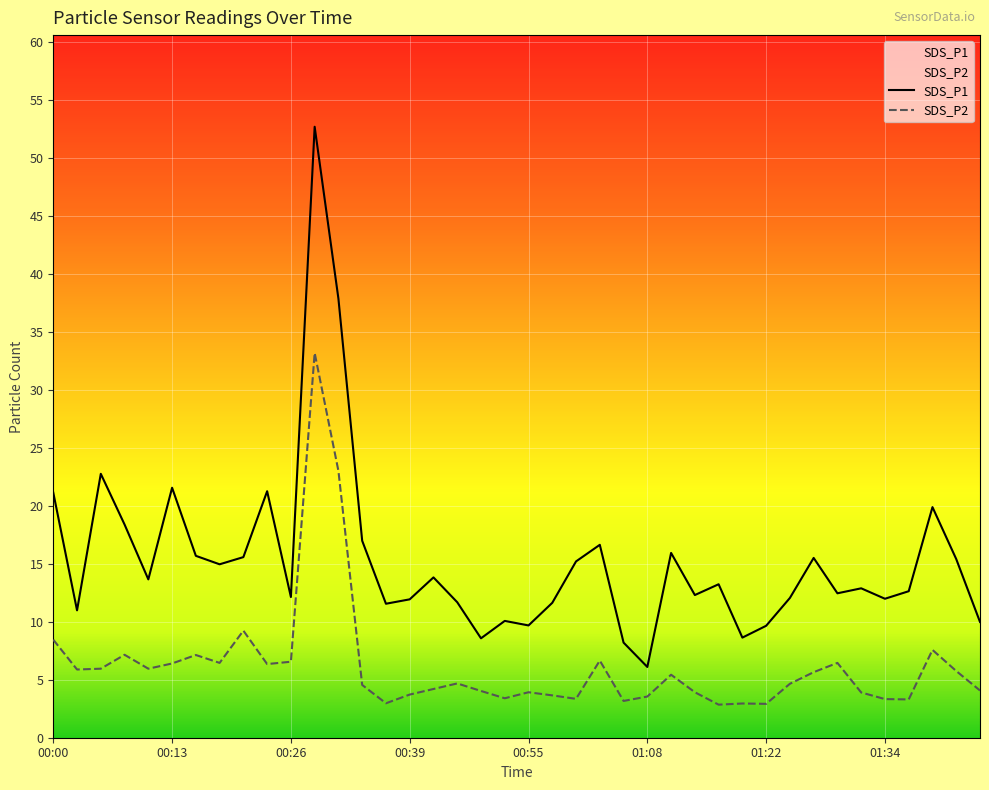

Reading left to right, what are all the values shown in this chart?

SDS_P1: 21.1	11.0	22.8	18.4	13.7	21.6	15.7	14.9	15.6	21.2	12.1	52.7	37.9	17.0	11.6	11.9	13.8	11.7	8.6	10.1	9.7	11.6	15.2	16.6	8.2	6.1	15.9	12.3	13.2	8.6	9.7	12.1	15.5	12.4	12.9	12.0	12.6	19.9	15.4	10.0
SDS_P2: 8.4	5.9	6.0	7.2	6.0	6.4	7.1	6.5	9.2	6.3	6.5	33.2	23.0	4.5	3.0	3.7	4.2	4.7	4.0	3.4	3.9	3.6	3.4	6.7	3.2	3.5	5.4	3.9	2.9	3.0	2.9	4.7	5.7	6.5	3.9	3.3	3.3	7.6	5.8	4.1